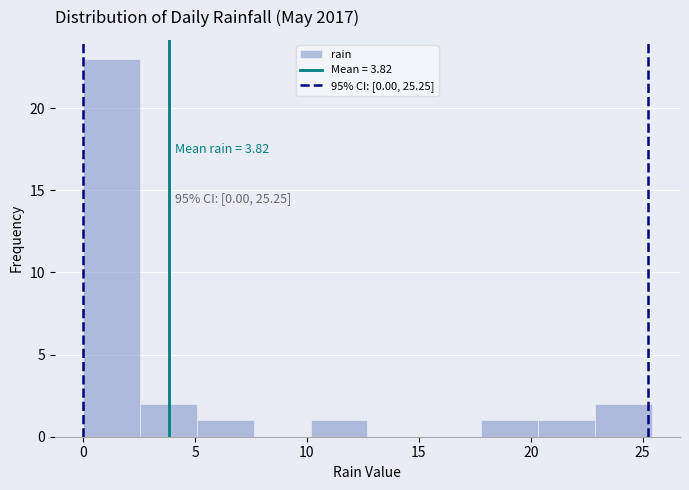

Over which range of the x-axis is the bar tallest?

0.0 to 2.5